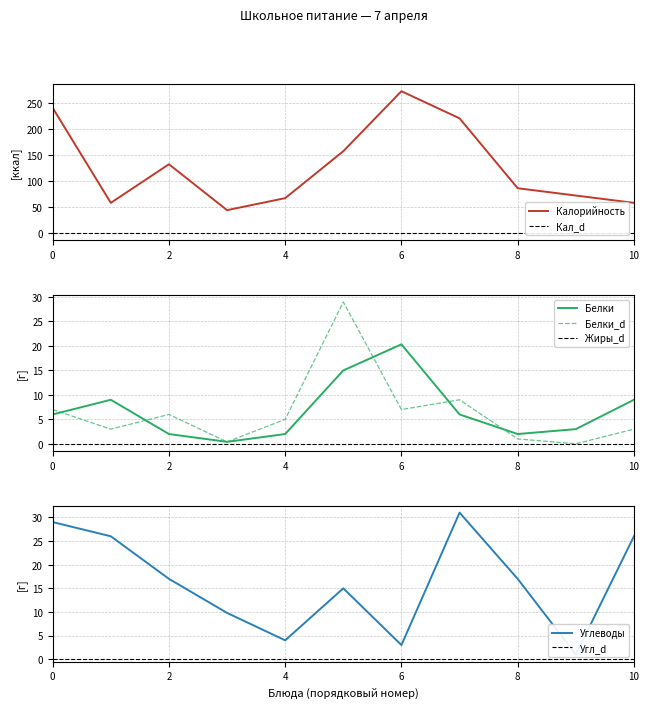

The Калорийность series shows 272 at 6. True or false?

True